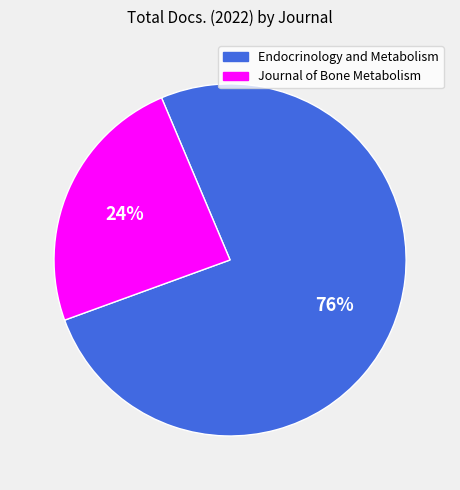

Combined, do Journal of Bone Metabolism and Endocrinology and Metabolism account for over 50%?

Yes